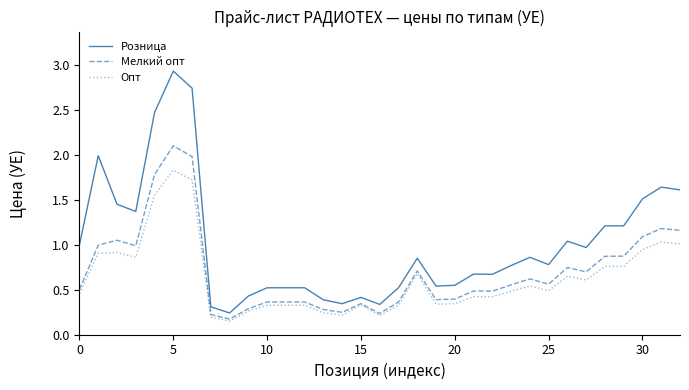

True or false: Розница and Мелкий опт cross at least once.

False